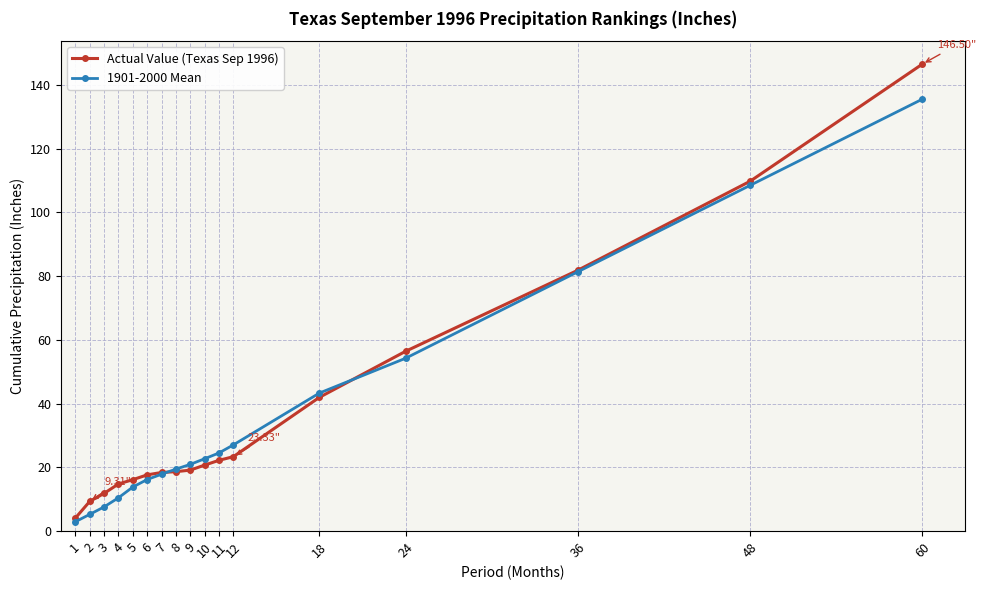

Which series has the largest range (max minus min)?

Actual Value (Texas Sep 1996)